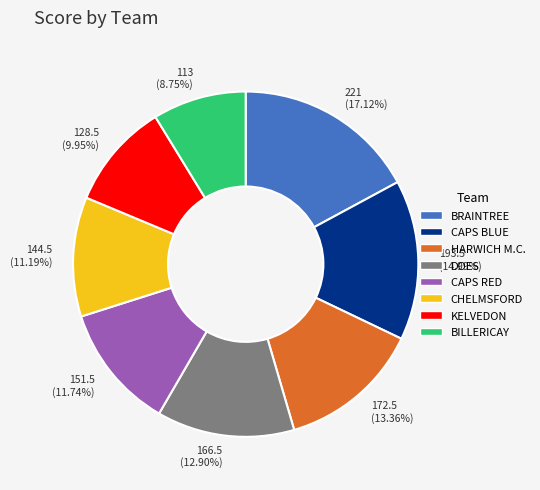

How many segments does this pie chart have?

8